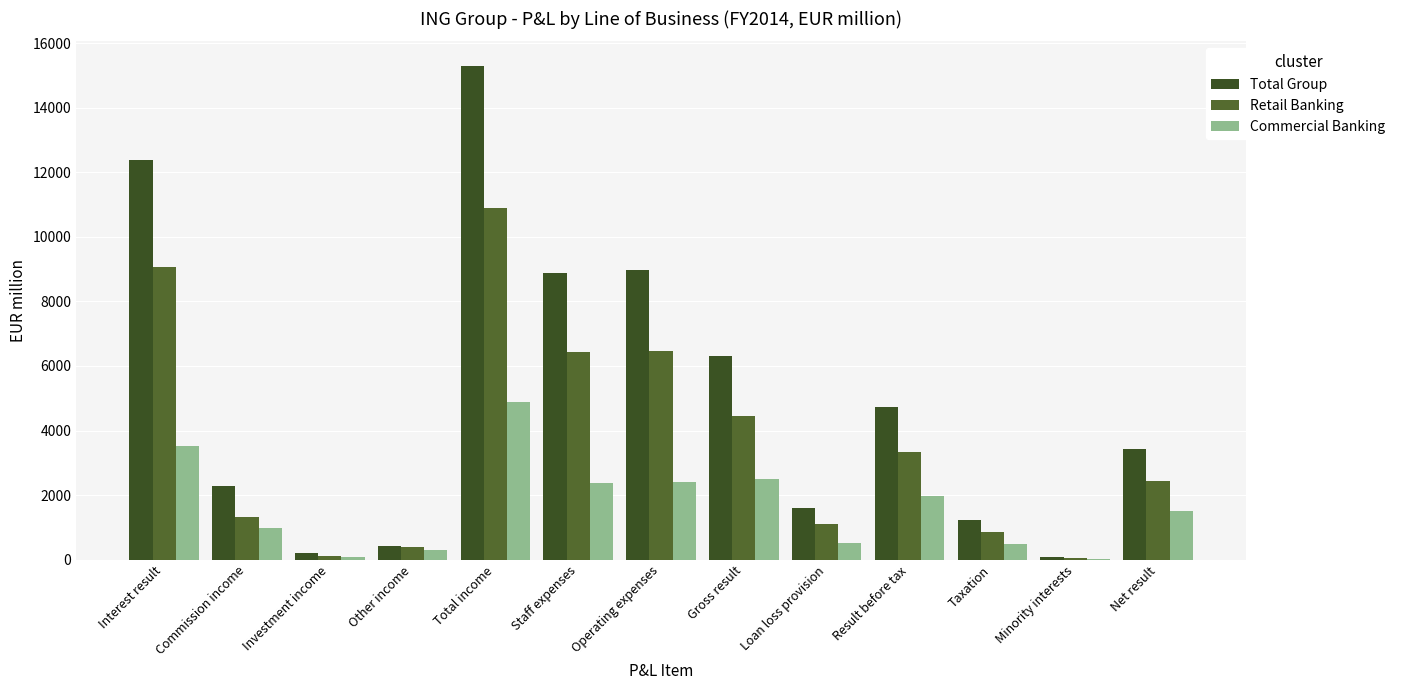

How many groups of bars are there?

13